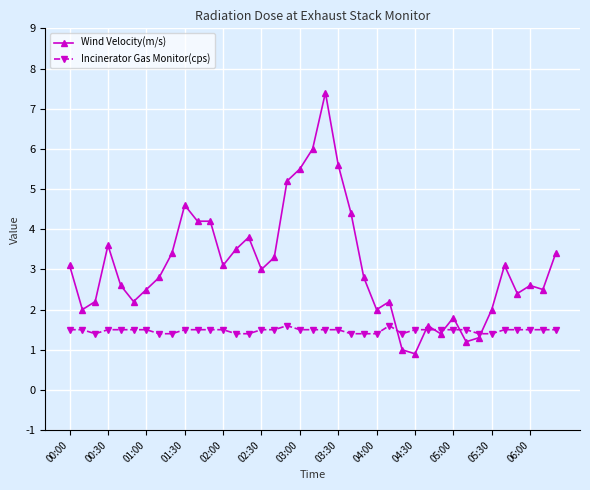

Which series has the largest total across all categories?

Wind Velocity(m/s)